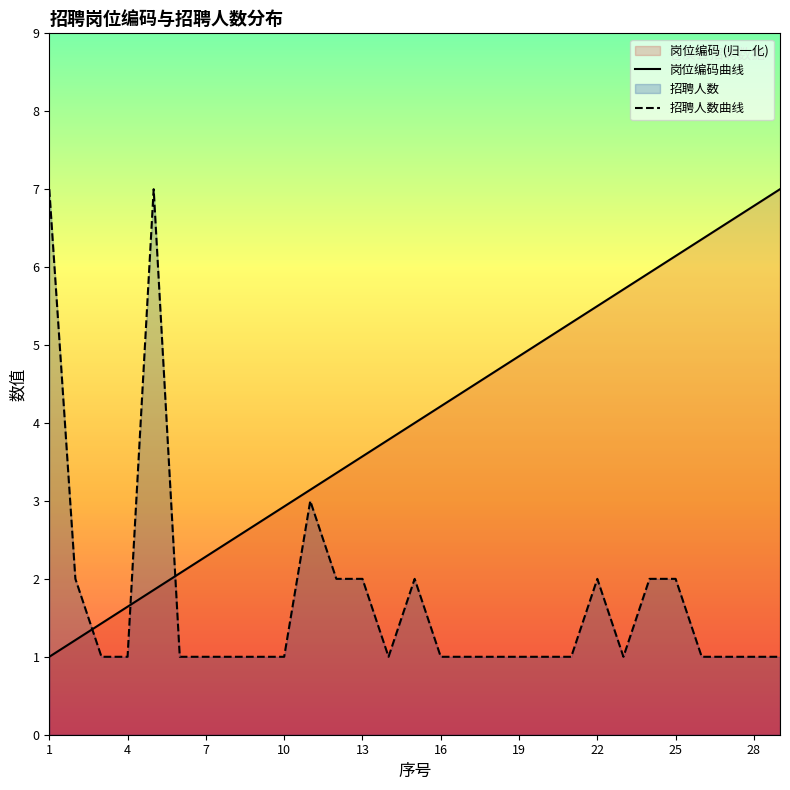

List the series in order of their overall mean, highest first.

岗位编码曲线, 招聘人数曲线